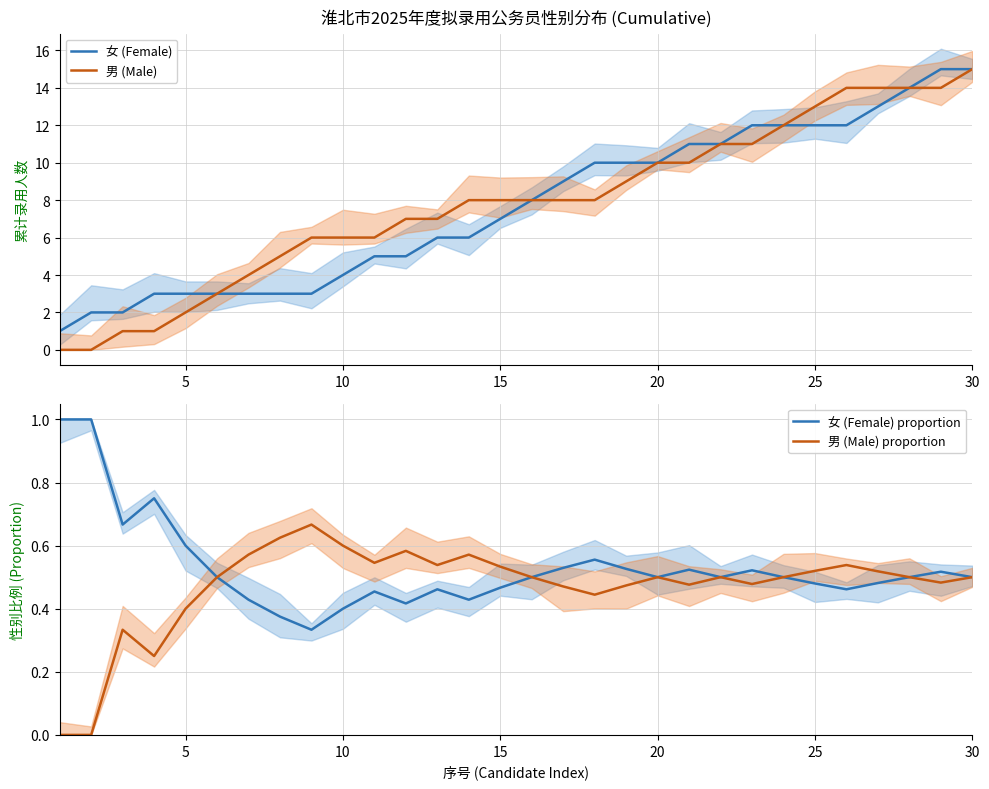

What are all the series names shown in the legend?

女 (Female), 男 (Male), 女 (Female) proportion, 男 (Male) proportion